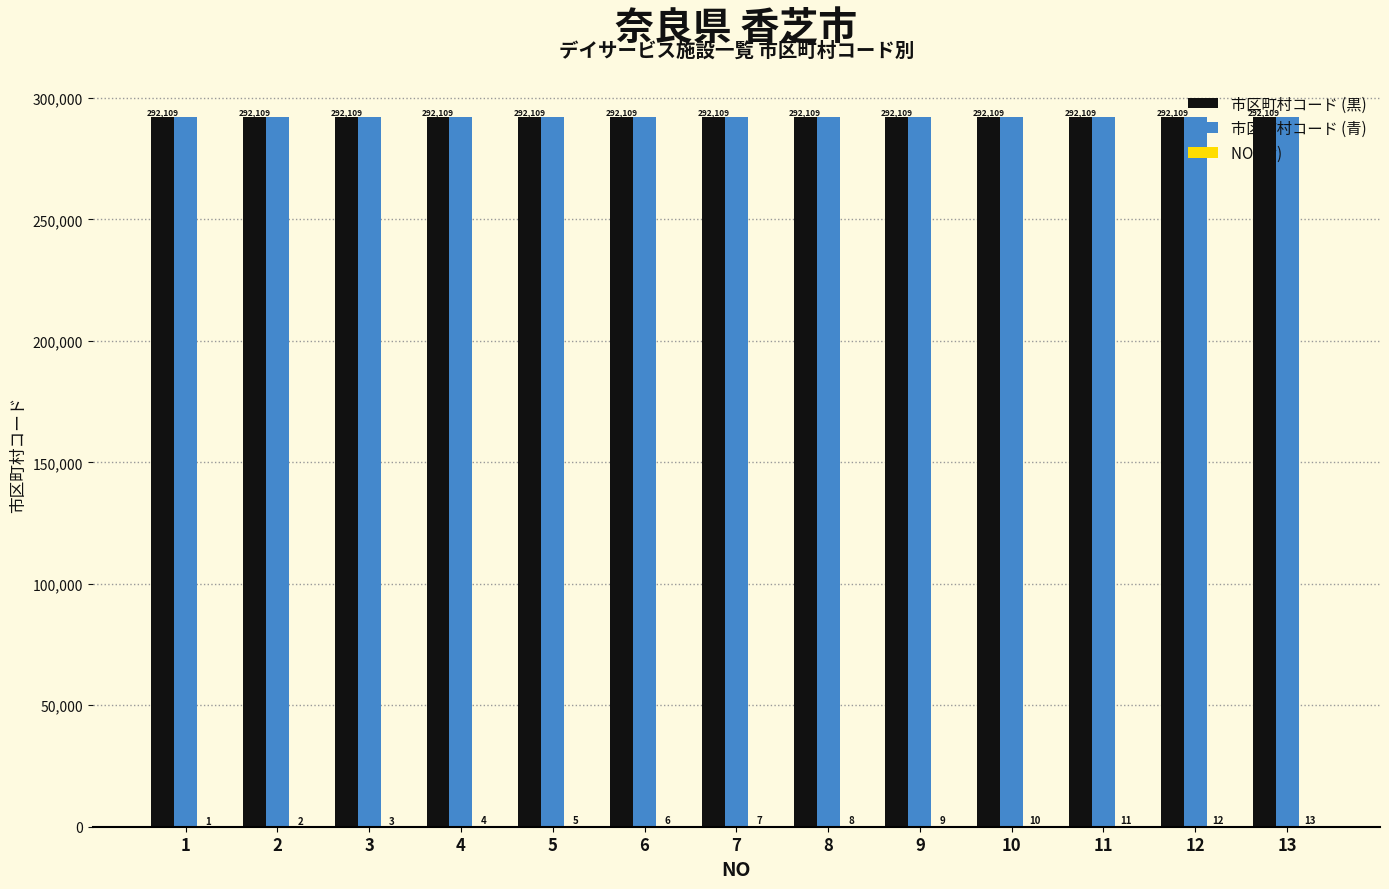

What is the approximate value of 市区町村コード (黒) at 9?

292109